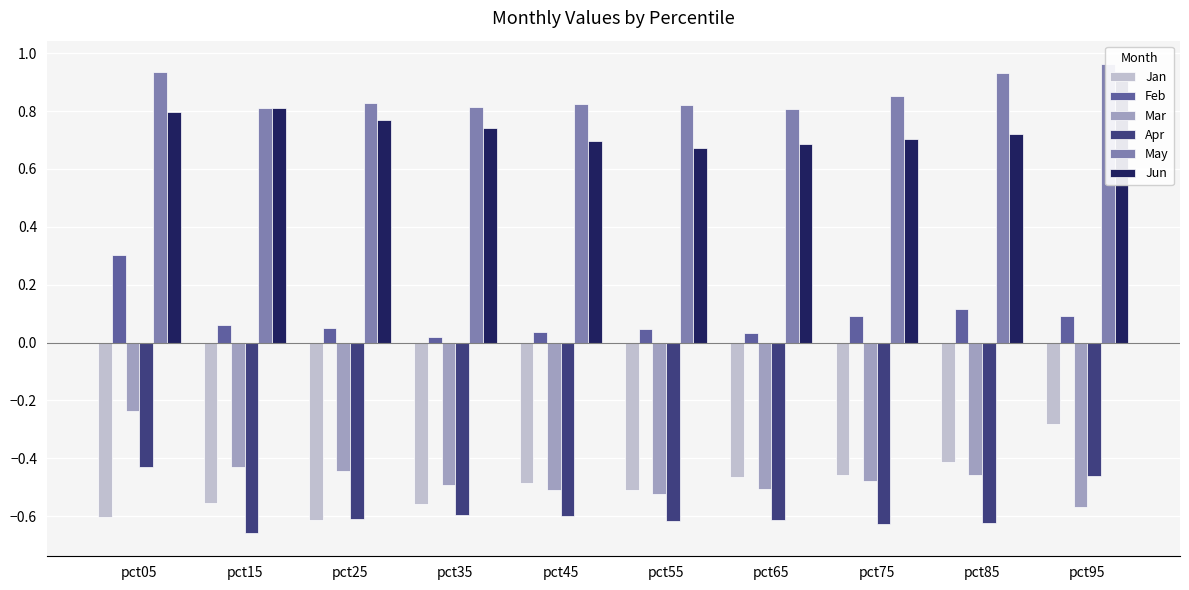

How many Jun values are between 0 and 1?

10